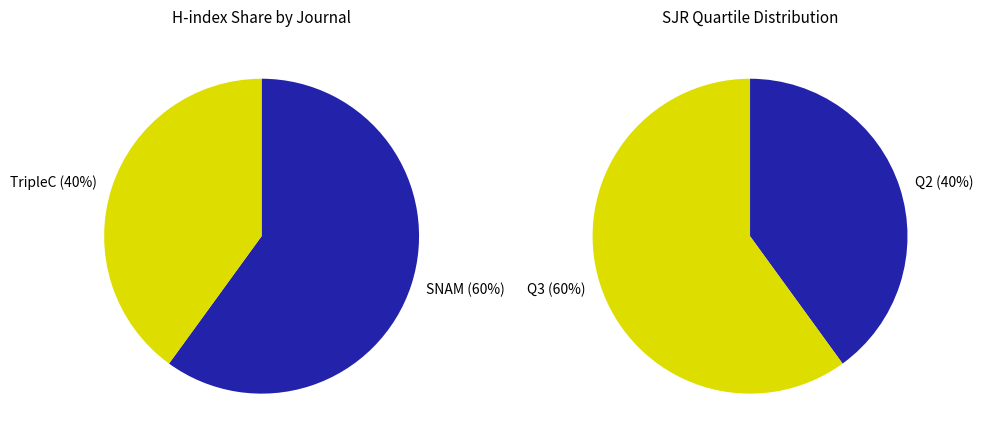

Does Rank 1 (Social Network Analysis and Mining) account for over 50% of the chart?

Yes